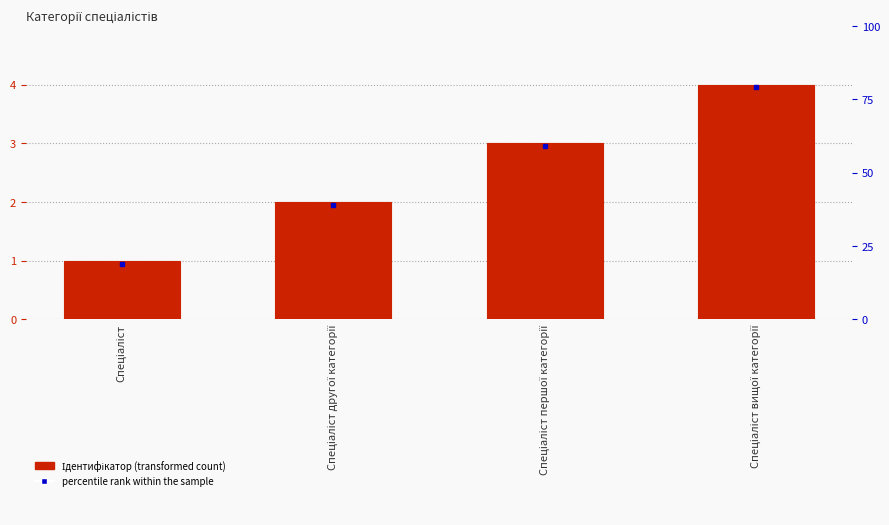

Reading right to left, list all the values displayed in this chart.

4	3	2	1